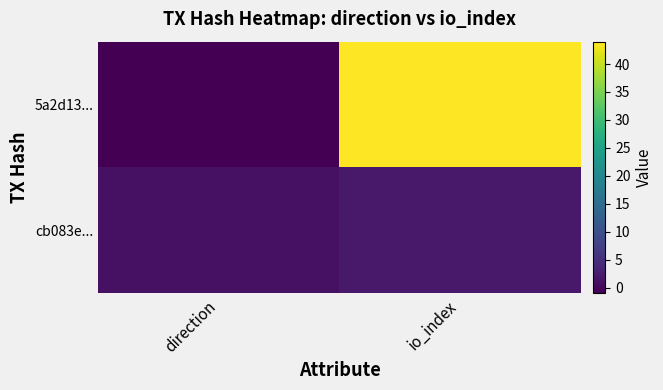

Between io_index and direction, which is larger?

io_index